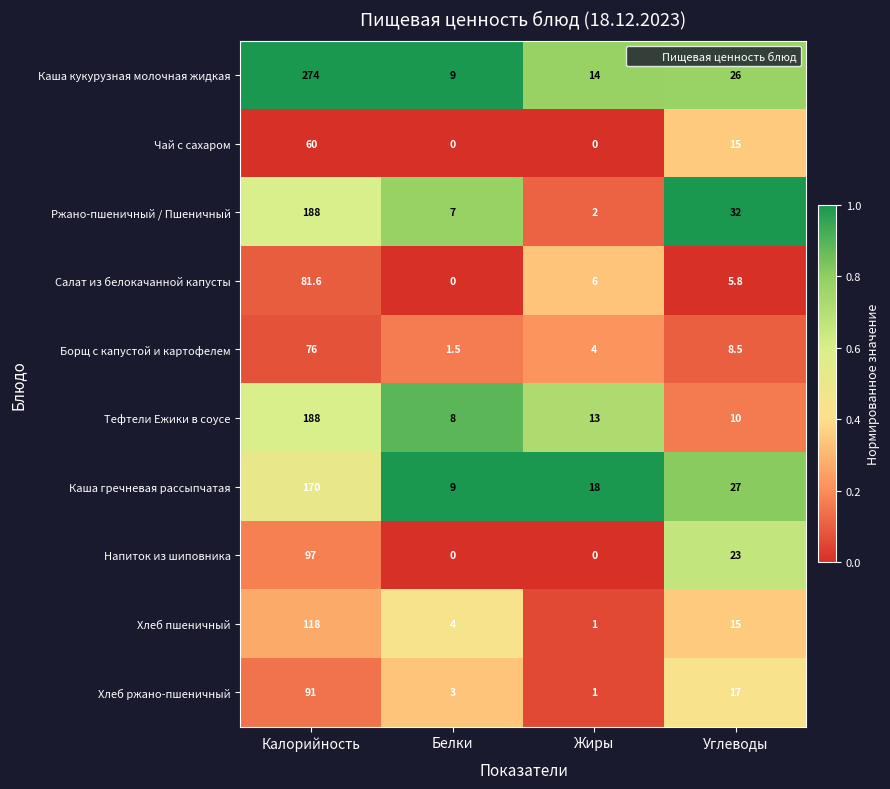

Which series changed the most between Калорийность and Углеводы?

Каша кукурузная молочная жидкая